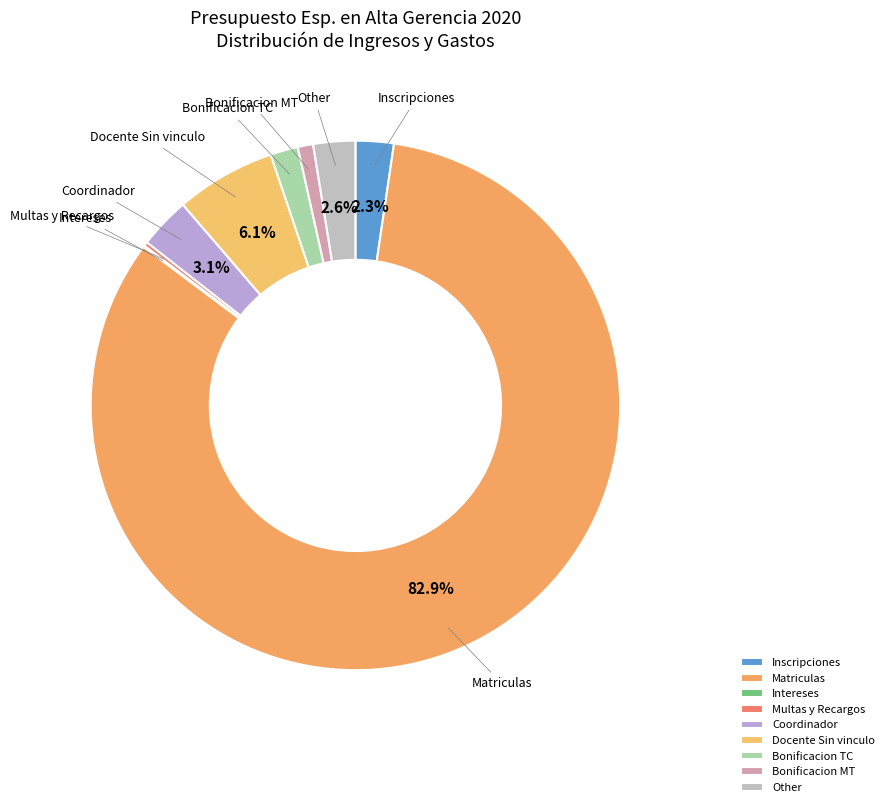

What portion of the pie excludes Coordinador?

96.9%